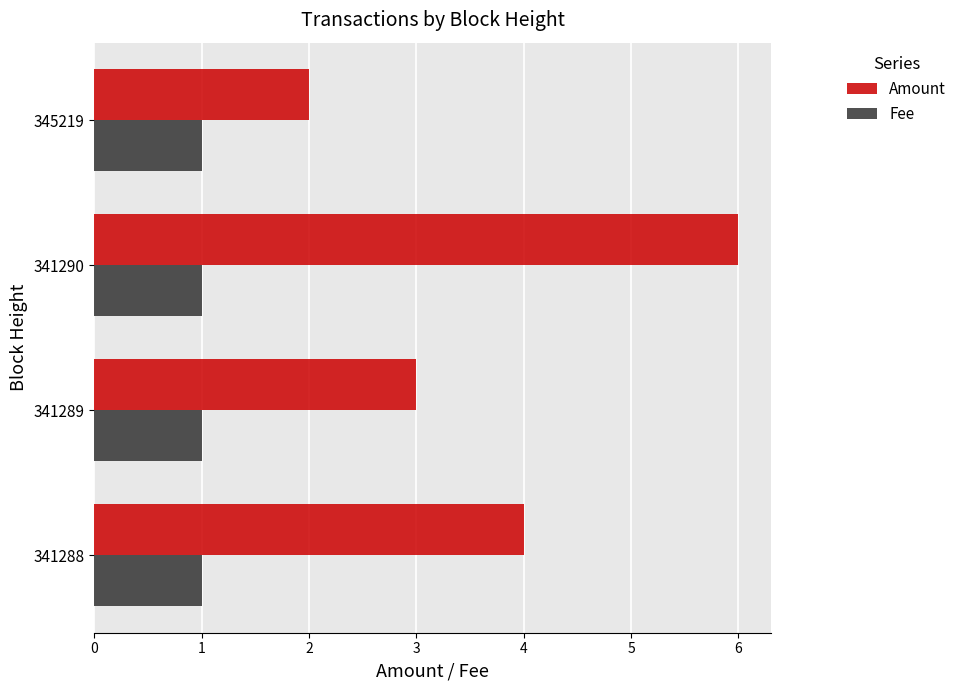

List the labels in order of Amount value, smallest first.

345219, 341289, 341288, 341290